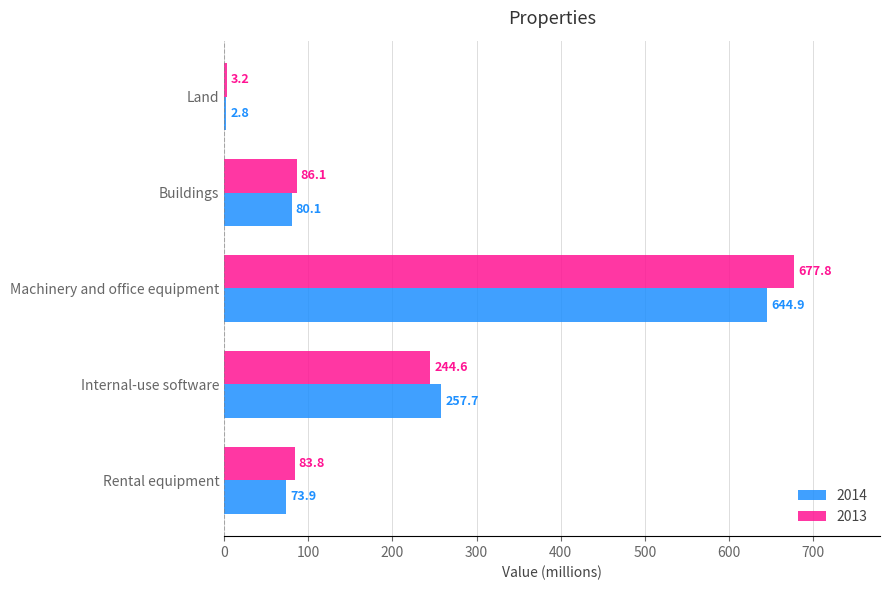

The 2013 series shows 1158.3 at Machinery and office equipment. True or false?

False